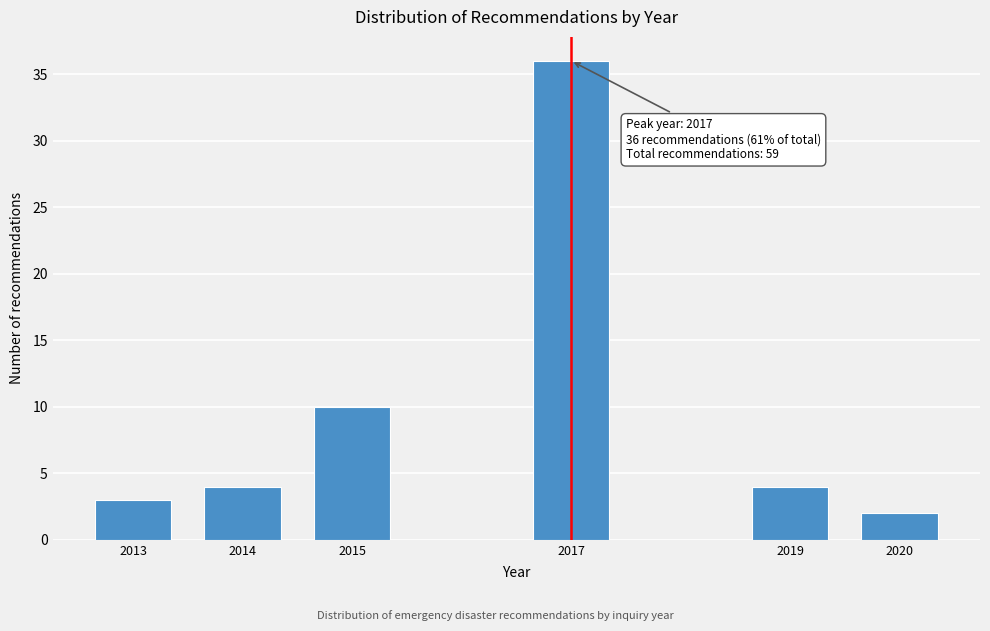

Reading right to left, list all the values displayed in this chart.

2020=2	2019=4	2017=36	2015=10	2014=4	2013=3